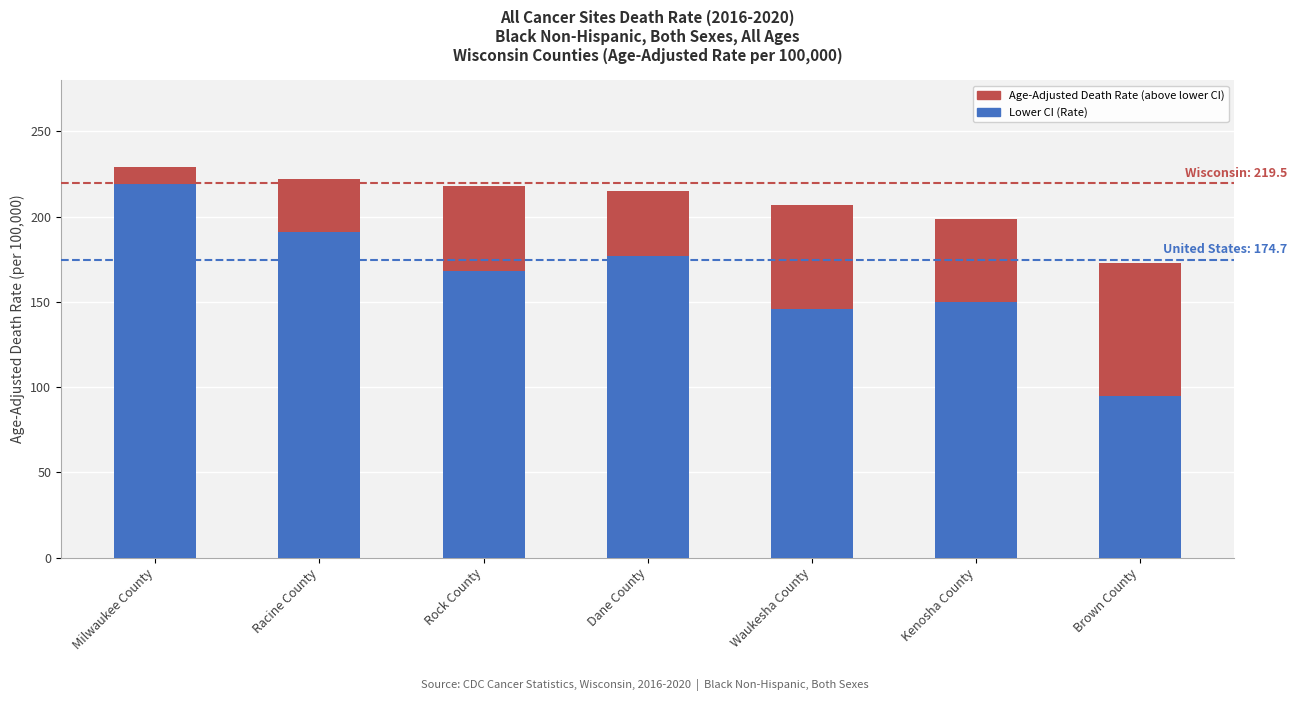

What is the maximum value for Lower CI (Rate)?

219.2